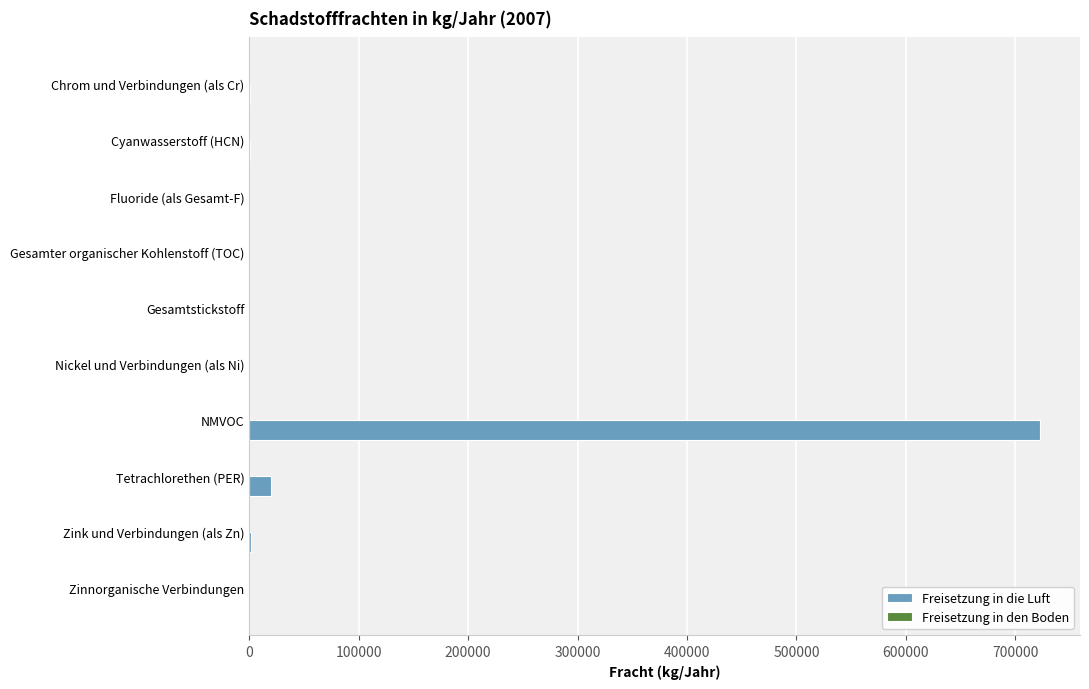

The chart shows a value of 502226 at Gesamter organischer Kohlenstoff (TOC). True or false?

False